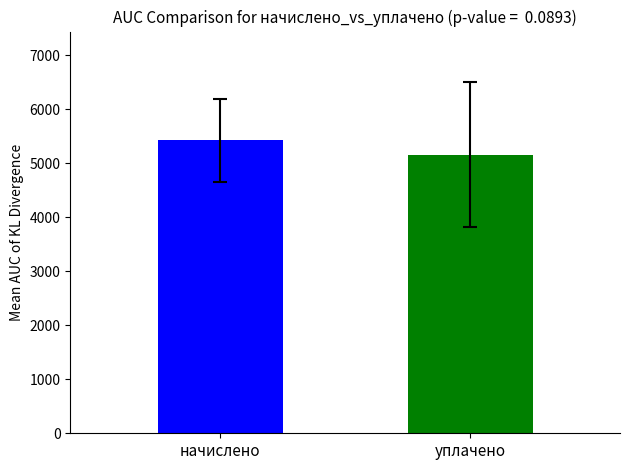

What is the label of the 1st bar from the right?

уплачено